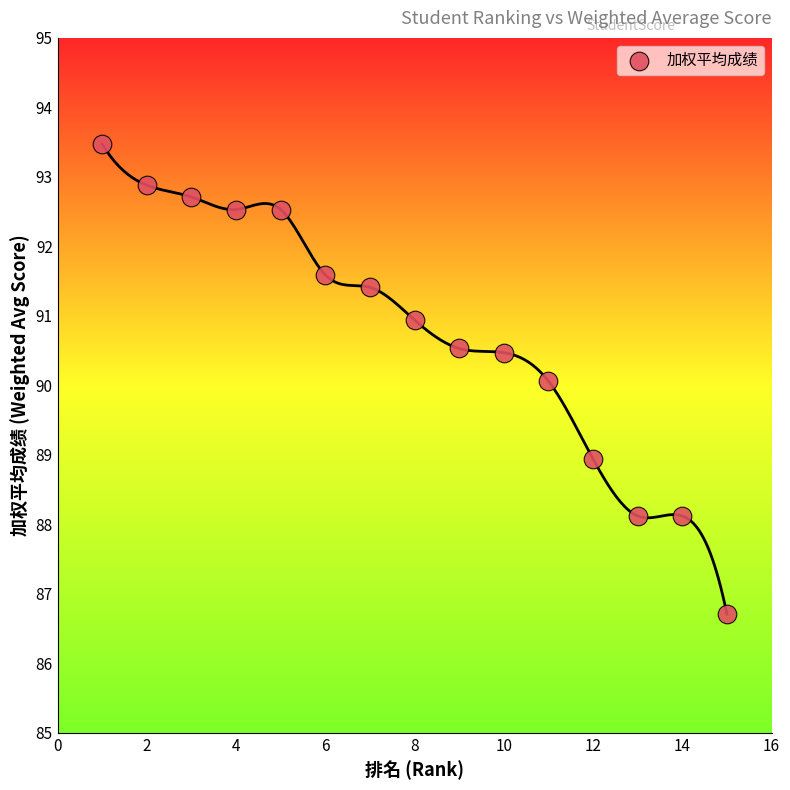

What is the range of Y values (max minus min)?

6.8